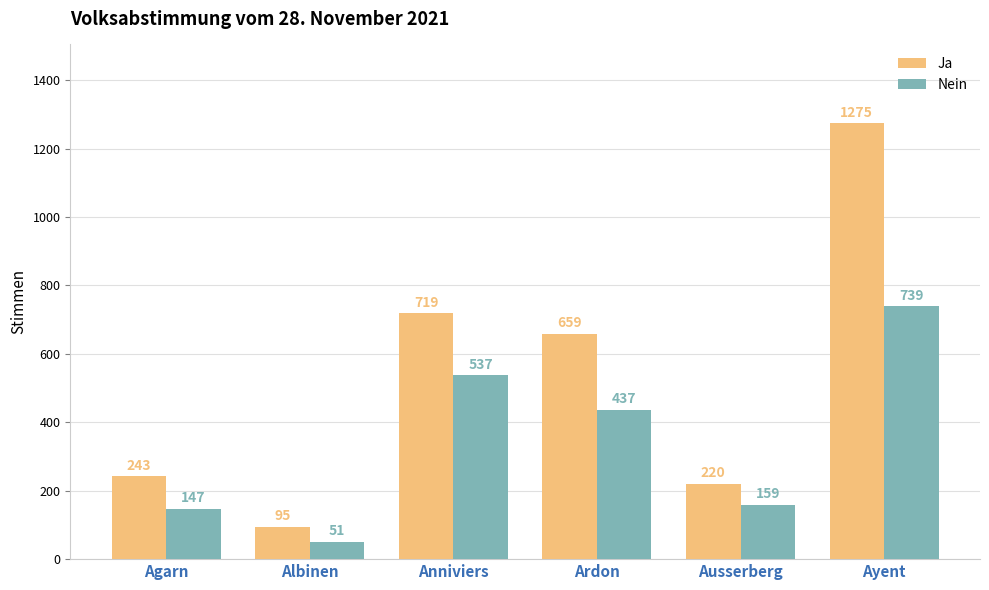

Rank the categories by Nein value from highest to lowest.

Ayent, Anniviers, Ardon, Ausserberg, Agarn, Albinen